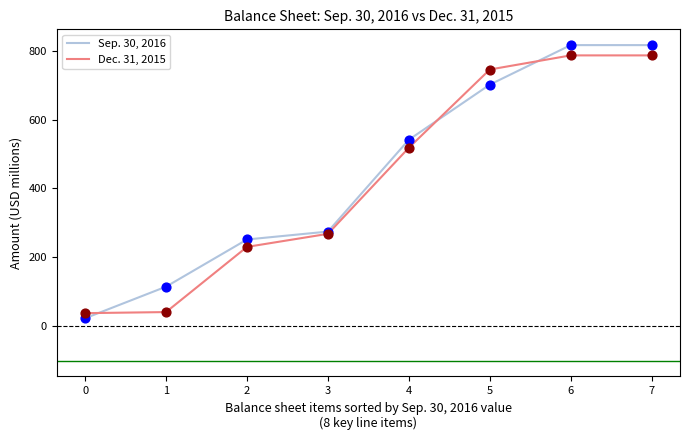

What is the total value across all series at 4?

1059.9